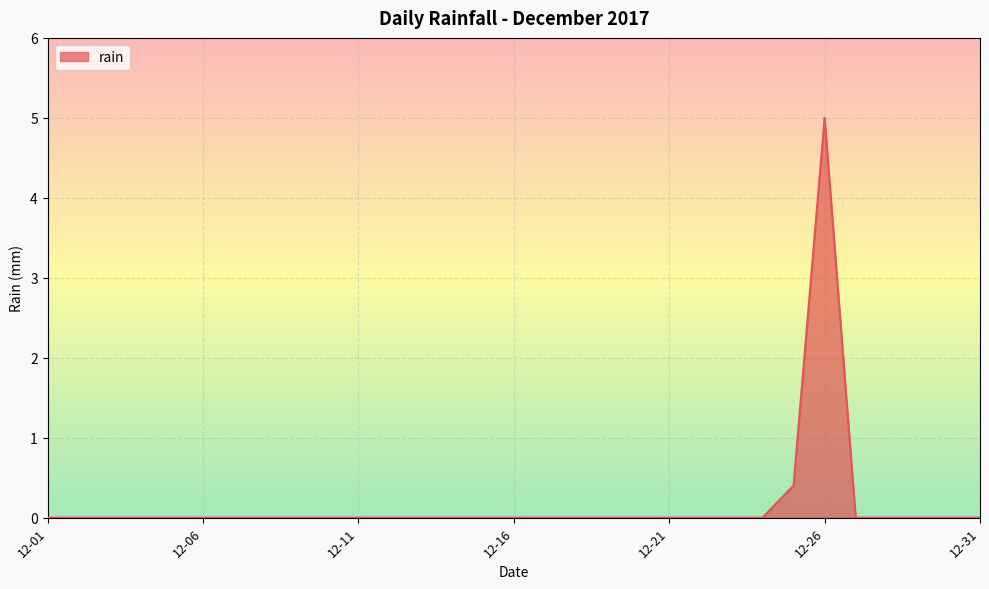

Reading left to right, extract all data points from this chart.

0.0	0.0	0.0	0.0	0.0	0.0	0.0	0.0	0.0	0.0	0.0	0.0	0.0	0.0	0.0	0.0	0.0	0.0	0.0	0.0	0.0	0.0	0.0	0.0	0.4	5.0	0.0	0.0	0.0	0.0	0.0